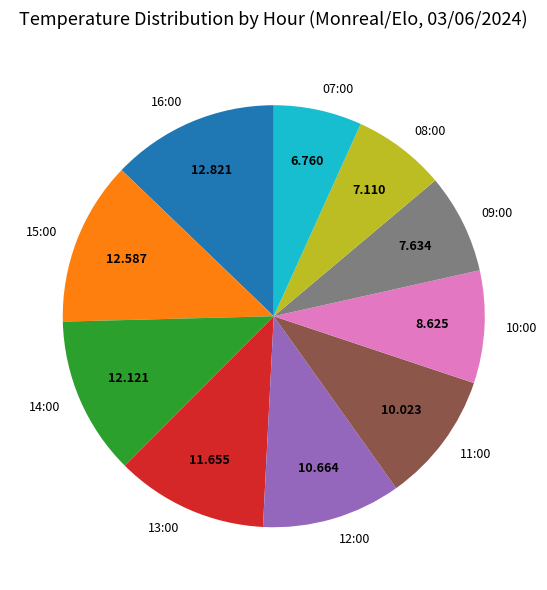

Combined, do 14:00 and 07:00 account for over 50%?

No